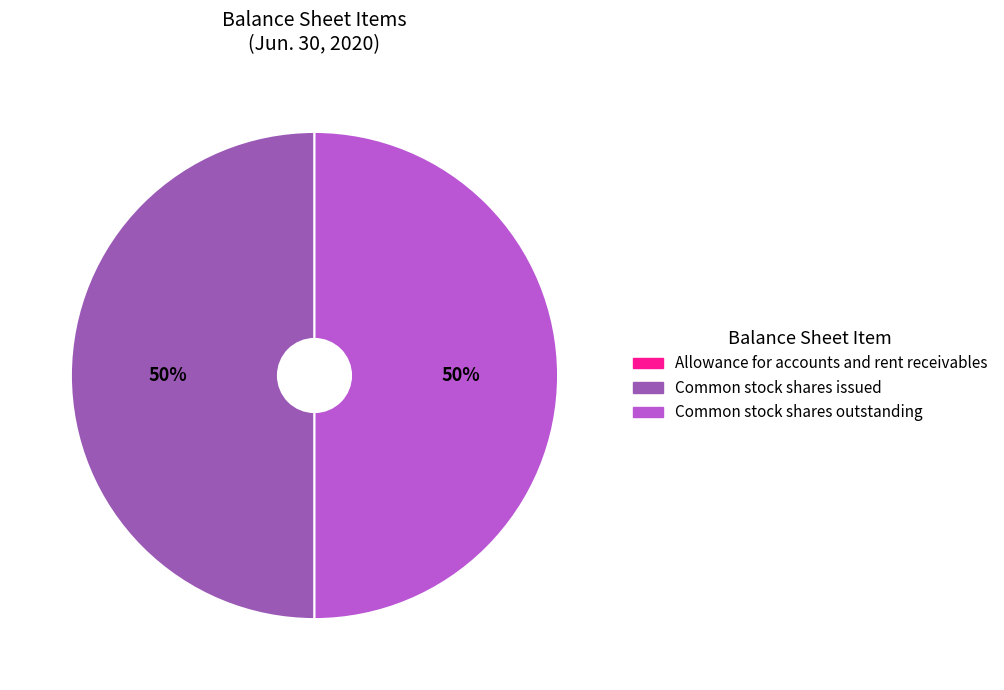

Is the sum of Common stock shares issued and Common stock shares outstanding greater than half?

Yes